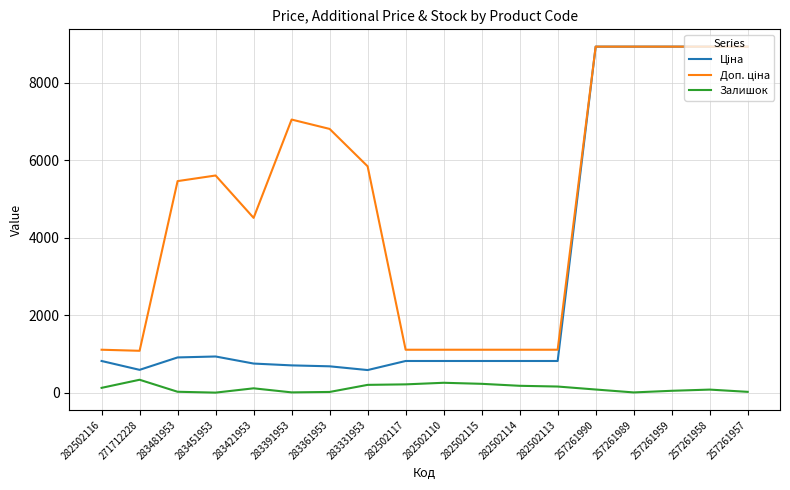

What is the spread (max minus min) of values at 271712228?

747.7